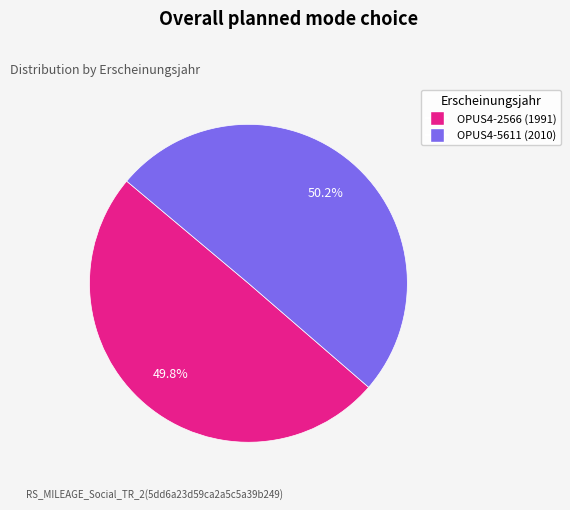

What is the ratio of the value at OPUS4-5611 (2010) to the value at OPUS4-2566 (1991)?

1.0